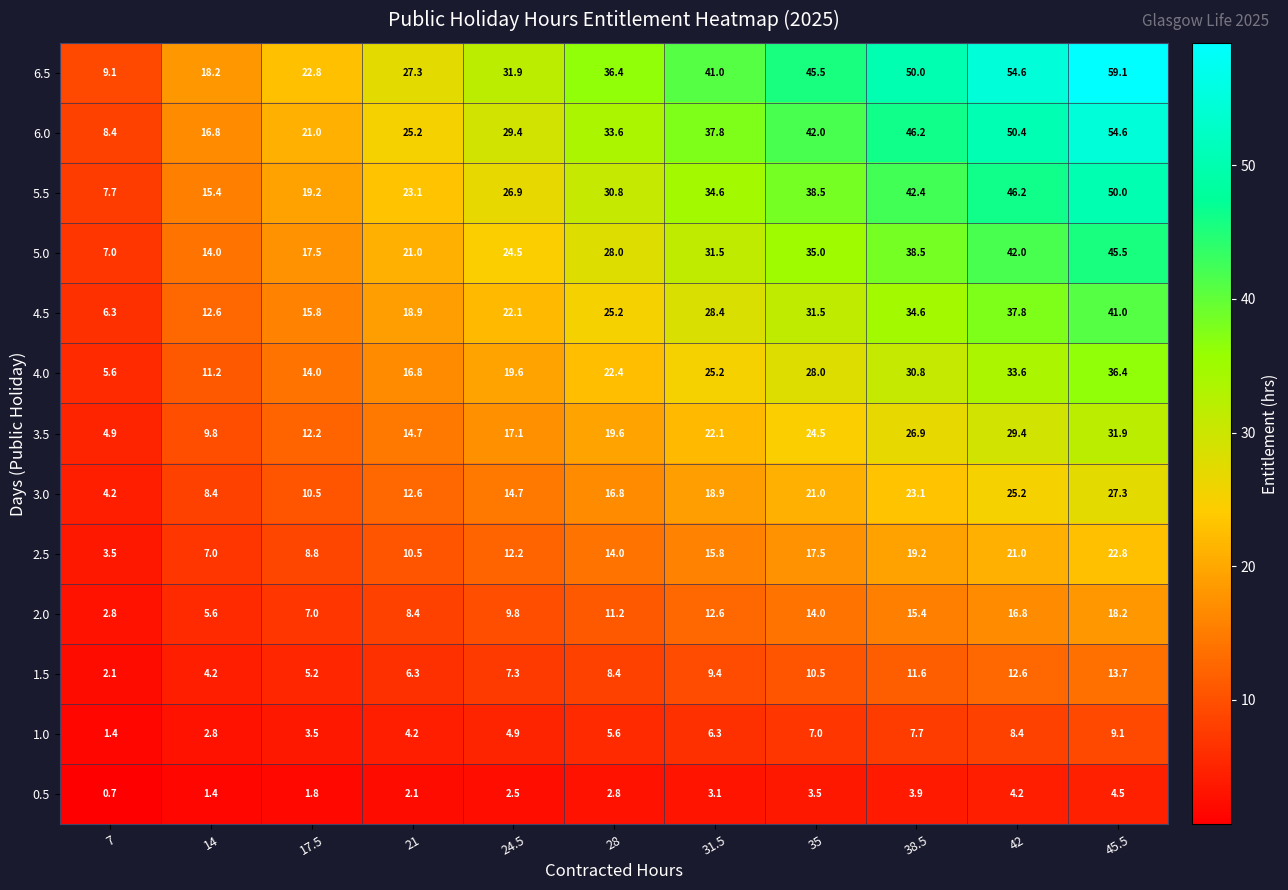

What is the sum of all 1.5 values?

91.3